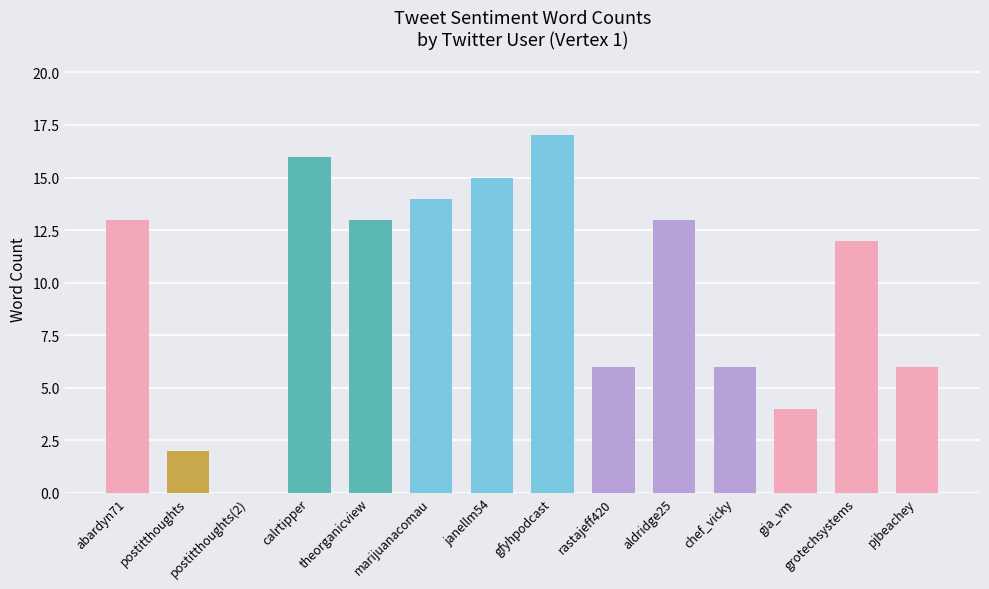

Approximately how many times larger is the value at pjbeachey compared to janellm54?

0.4